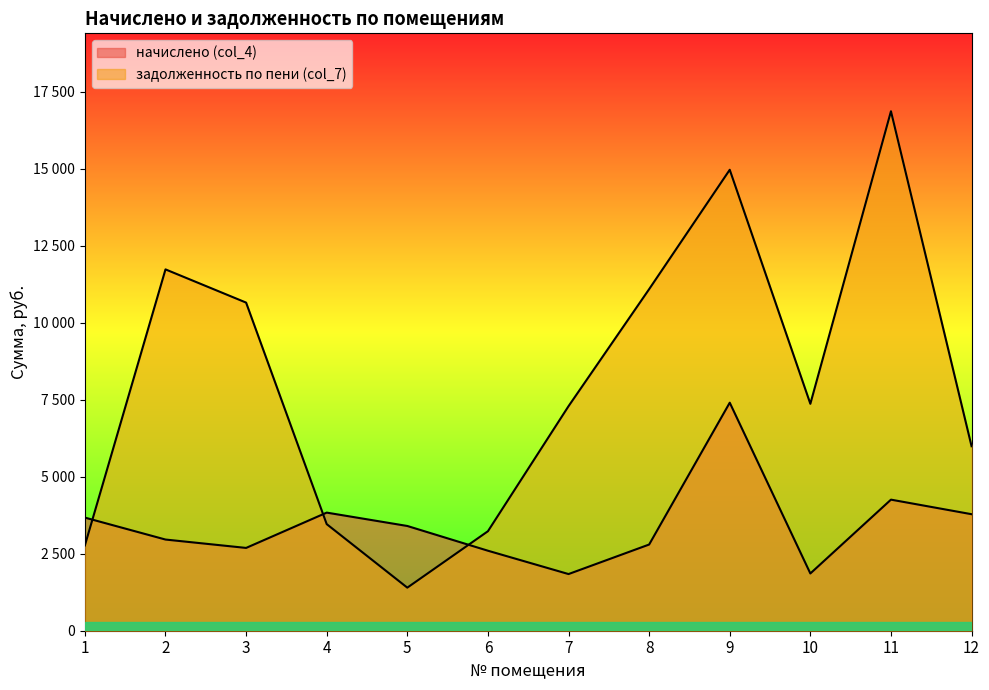

What is the sum of all начислено (col_4) values?

41109.1